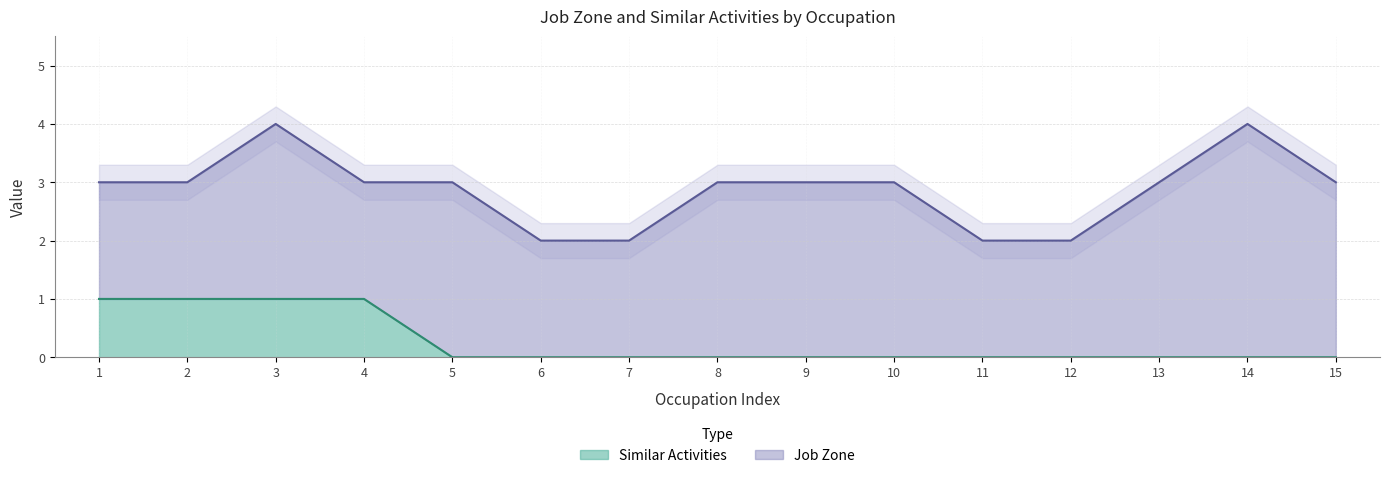

What is the value of the 3rd point from the left?

1